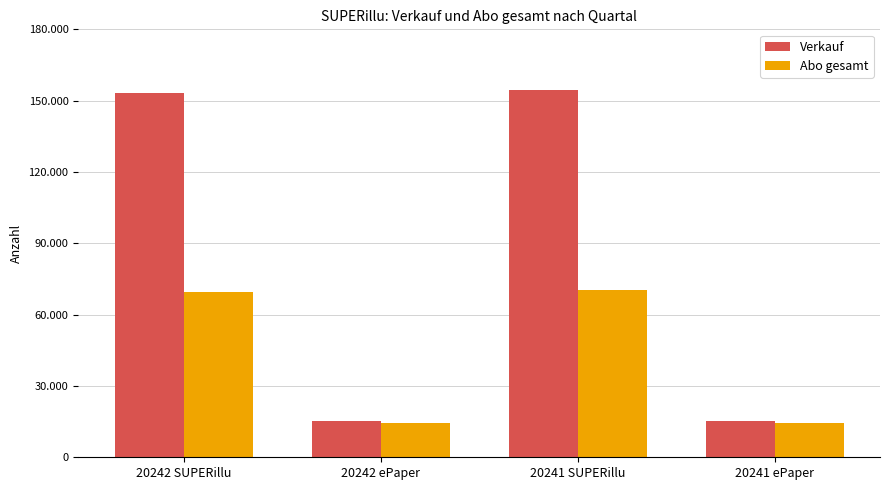

Which series has the largest total across all categories?

Verkauf